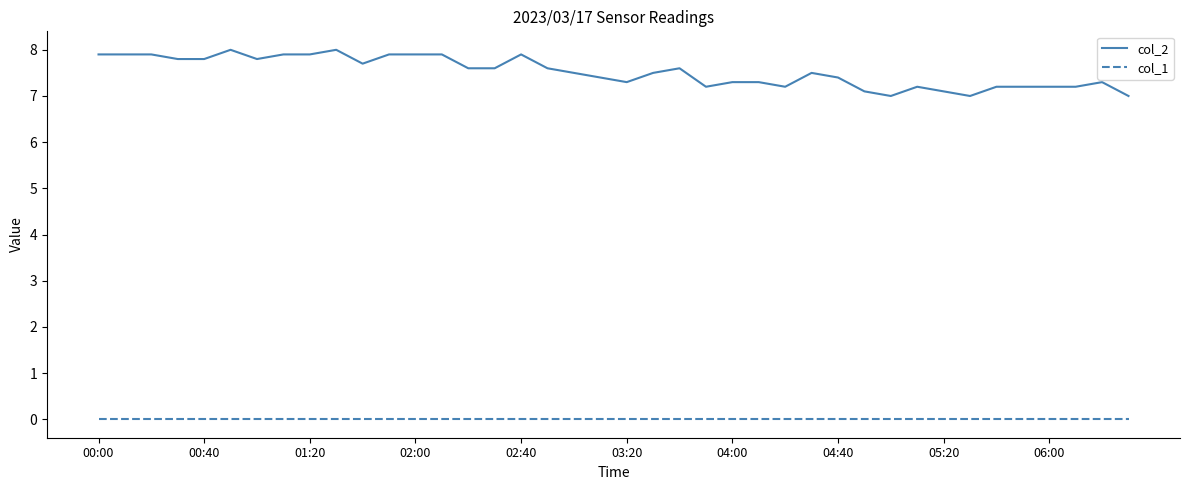

Rank the series by their average value, from highest to lowest.

col_2, col_1